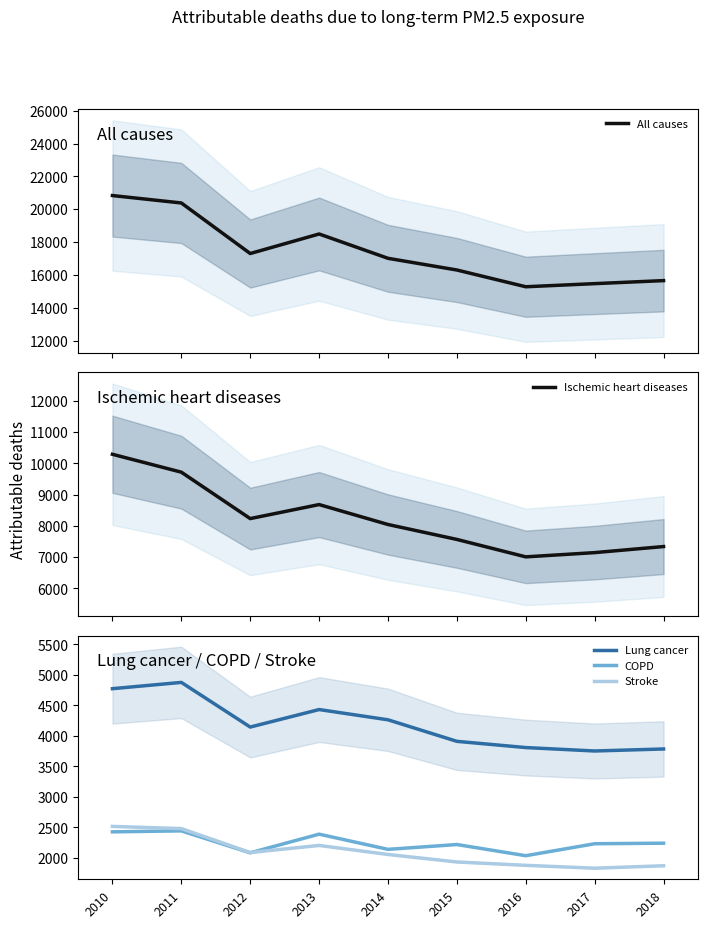

What is the sum of the Stroke values at 2014 and 2018?

3927